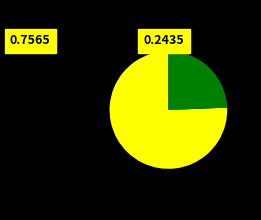

Is there a majority slice in this chart?

Yes